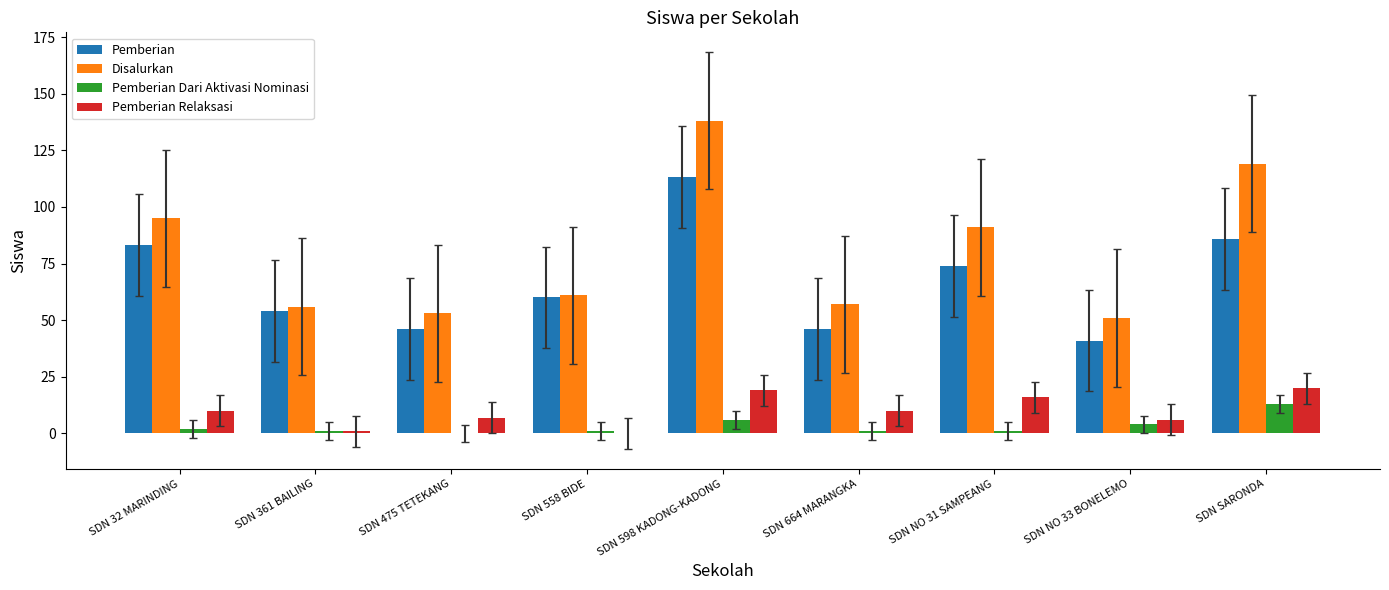

What is the sum of all Pemberian values?

603